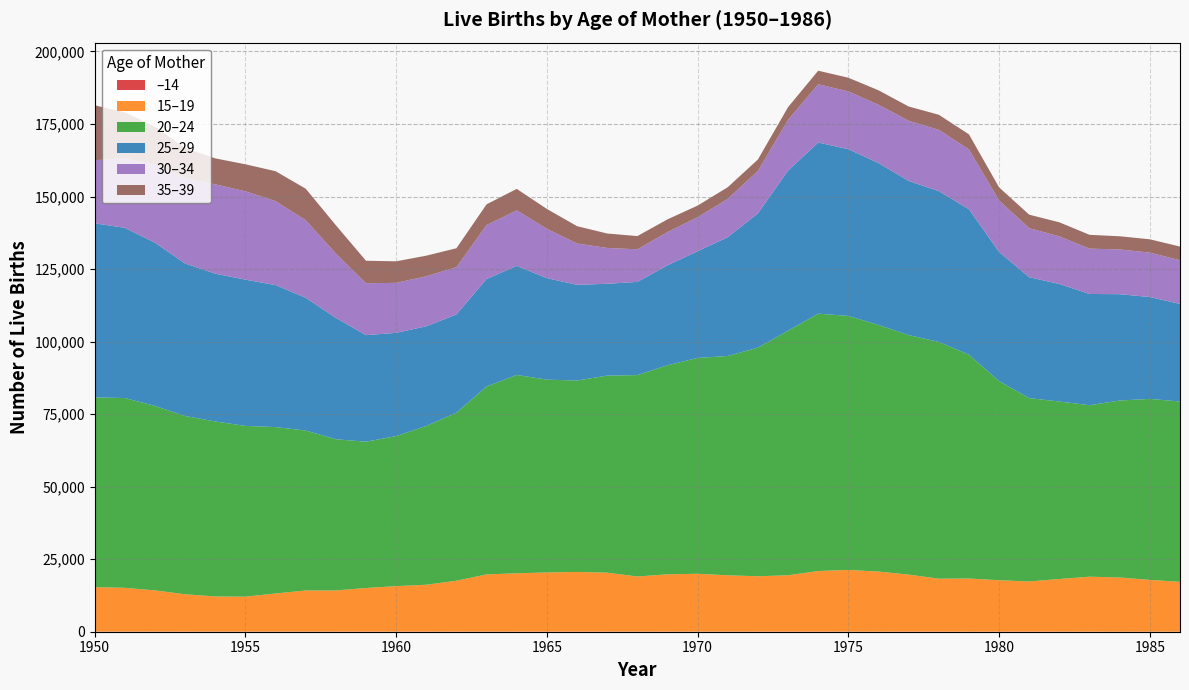

Reading right to left, transcribe all the data shown in this chart.

–14: 1986=14	1985=1	1984=3	1983=9	1982=23	1981=22	1980=16	1979=10	1978=14	1977=17	1976=10	1975=16	1974=16	1973=15	1972=17	1971=27	1970=25	1969=18	1968=30	1967=22	1966=21	1965=19	1964=22	1963=28	1962=18	1961=20	1960=18	1959=14	1958=22	1957=28	1956=31	1955=25	1954=30	1953=21	1952=25	1951=25	1950=33
15–19: 1986=17170	1985=17852	1984=18685	1983=18957	1982=18146	1981=17298	1980=17729	1979=18326	1978=18271	1977=19669	1976=20719	1975=21287	1974=20903	1973=19437	1972=19100	1971=19416	1970=19943	1969=19762	1968=19002	1967=20338	1966=20580	1965=20410	1964=20112	1963=19724	1962=17556	1961=16166	1960=15695	1959=15061	1958=14195	1957=14188	1956=13145	1955=12052	1954=12115	1953=12889	1952=14219	1951=15104	1950=15321
20–24: 1986=62167	1985=62401	1984=61001	1983=59104	1982=61174	1981=63190	1980=68654	1979=77139	1978=81590	1977=82544	1976=85005	1975=87545	1974=88699	1973=84305	1972=78806	1971=75591	1970=74396	1969=72060	1968=69417	1967=67911	1966=65982	1965=66449	1964=68369	1963=64783	1962=57930	1961=54729	1960=51709	1959=50423	1958=52115	1957=55117	1956=57350	1955=58868	1954=60322	1953=61440	1952=63587	1951=65412	1950=65398
25–29: 1986=33624	1985=35101	1984=36645	1983=38336	1982=40495	1981=41658	1980=44471	1979=50129	1978=51969	1977=53130	1976=55792	1975=57457	1974=58987	1973=55182	1972=46258	1971=40952	1970=36777	1969=34435	1968=32120	1967=31646	1966=32980	1965=34983	1964=37577	1963=37040	1962=33839	1961=34361	1960=35586	1959=36716	1958=41827	1957=45764	1956=48944	1955=50394	1954=50945	1953=52553	1952=56265	1951=58656	1950=60010
30–34: 1986=15060	1985=15307	1984=15425	1983=15624	1982=16409	1981=16910	1980=17747	1979=20628	1978=21132	1977=20746	1976=20086	1975=19922	1974=20073	1973=17476	1972=14625	1971=13204	1970=11720	1969=11457	1968=11233	1967=12356	1966=14226	1965=17023	1964=19133	1963=18591	1962=16279	1961=17244	1960=17234	1959=17893	1958=22182	1957=26744	1956=28945	1955=30455	1954=30787	1953=29469	1952=26809	1951=23887	1950=21763
35–39: 1986=4711	1985=4588	1984=4538	1983=4761	1982=4849	1981=4649	1980=4516	1979=5182	1978=5198	1977=4917	1976=4992	1975=4704	1974=4684	1973=4385	1972=3954	1971=4013	1970=4011	1969=4385	1968=4556	1967=4975	1966=5987	1965=6827	1964=7410	1963=7139	1962=6546	1961=7084	1960=7423	1959=7747	1958=9761	1957=10855	1956=10309	1955=9307	1954=8943	1953=10381	1952=13185	1951=15937	1950=18908